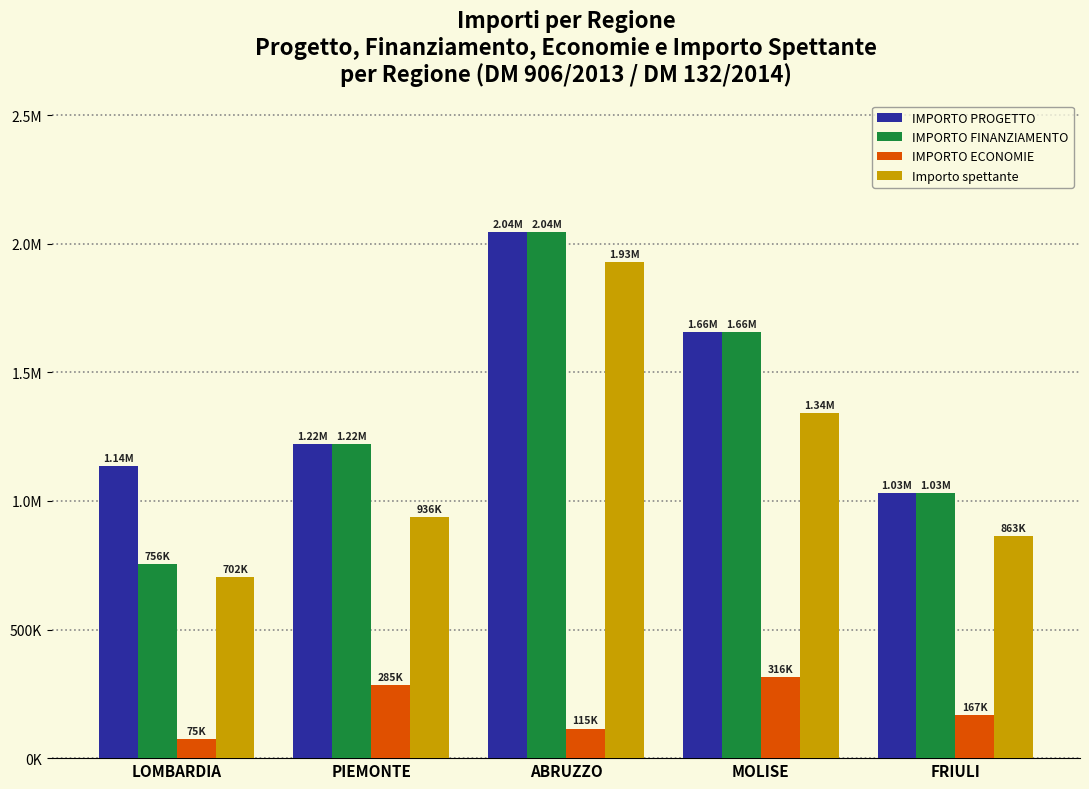

What is the average value of the IMPORTO ECONOMIE series?

191486.6